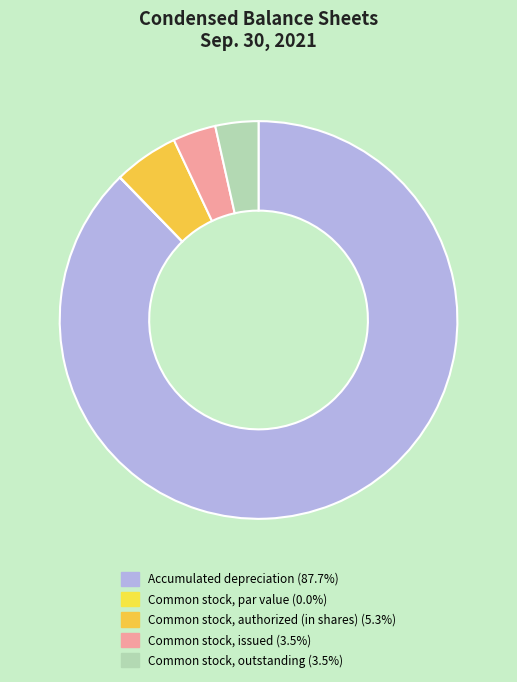

To the nearest percent, what is the difference between the largest and smallest slice percentages?

88%